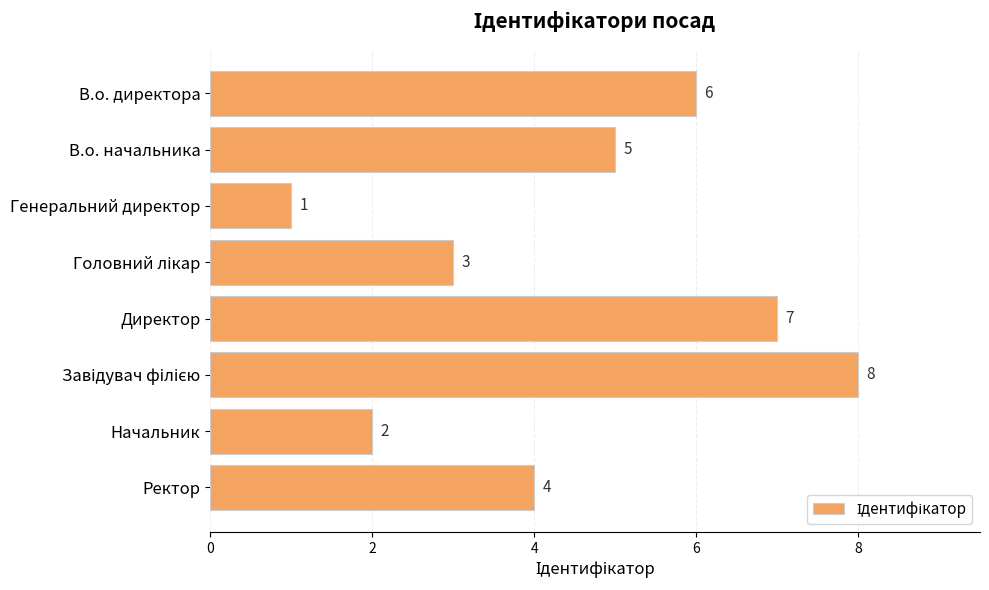

Count the number of data series in this chart.

1